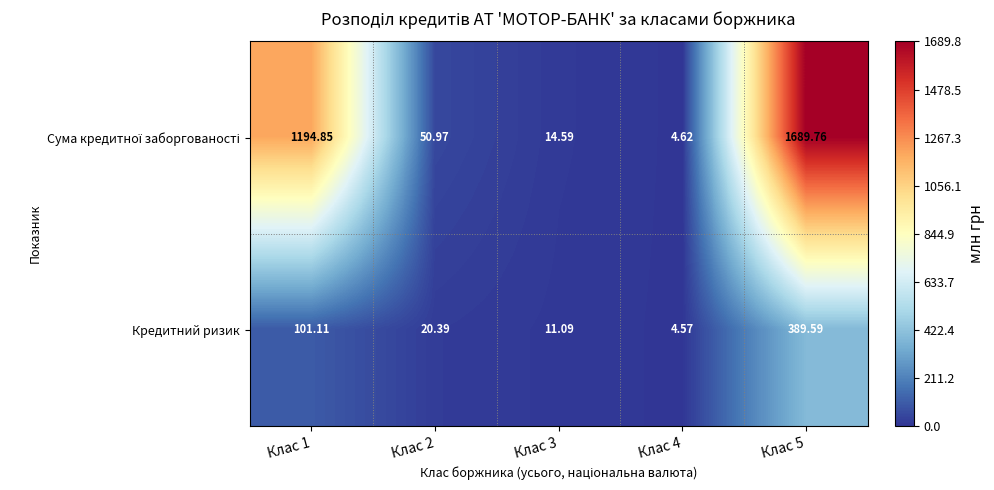

How many series are shown in this chart?

2